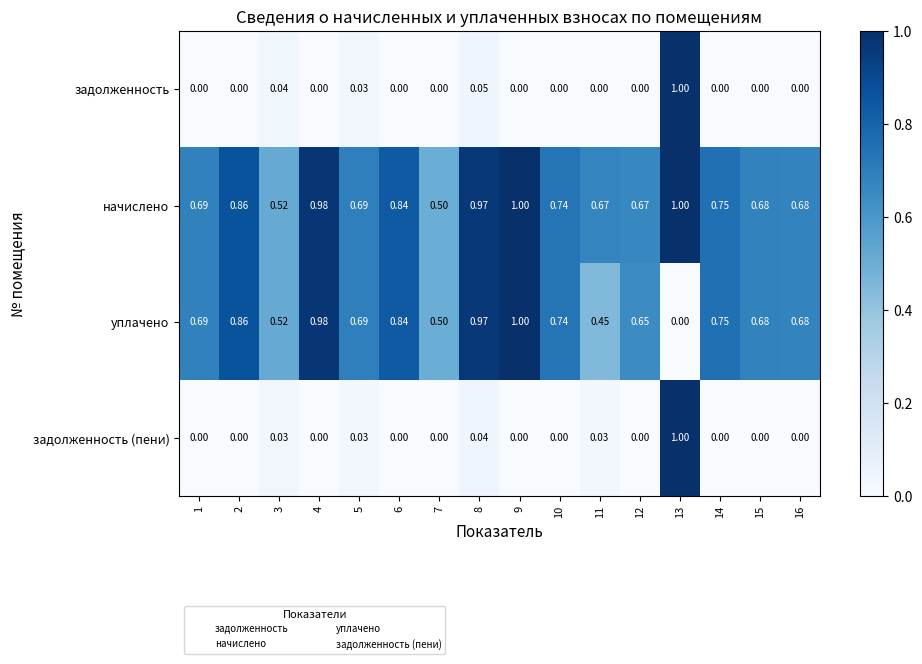

Which series has the largest total across all categories?

начислено